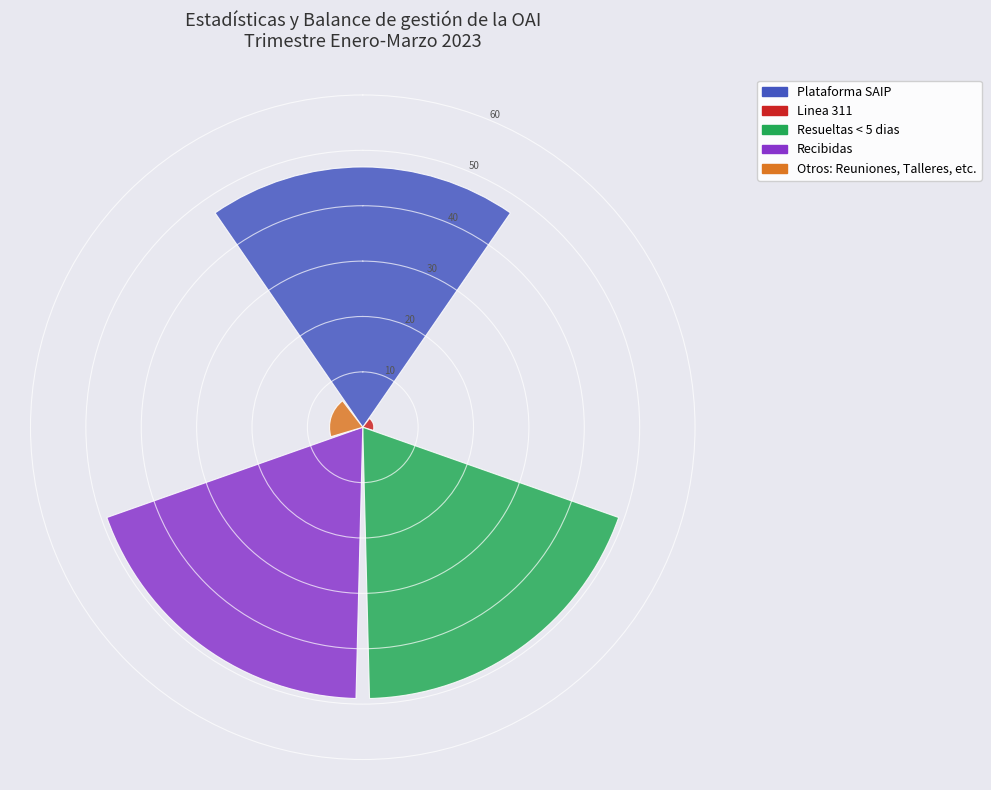

What is the difference between the highest and lowest values at 135°?

47